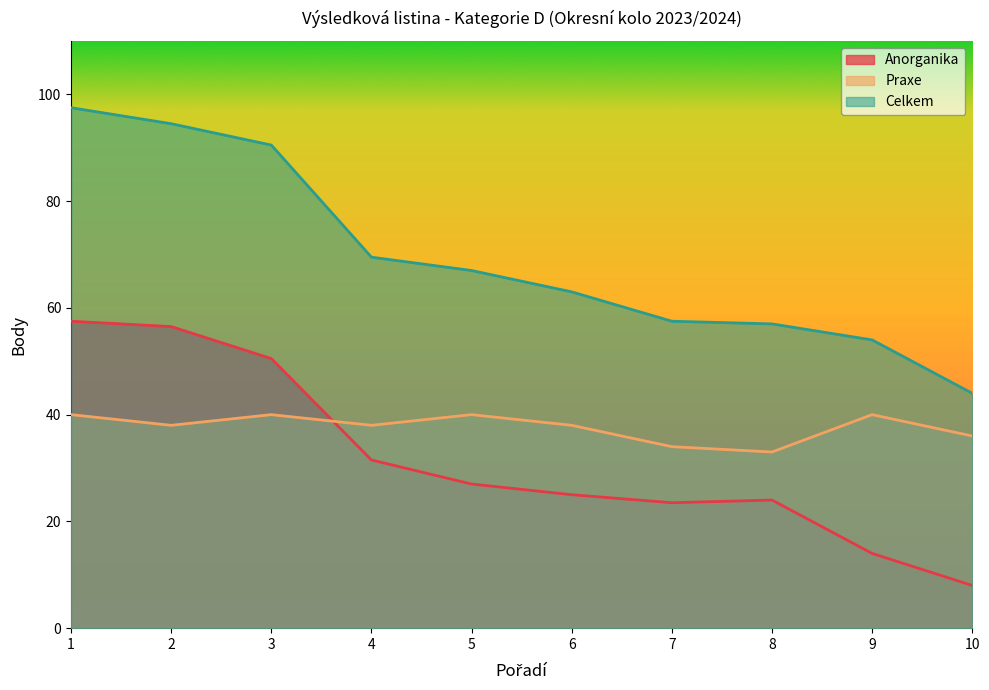

Which series has the largest total across all categories?

Celkem